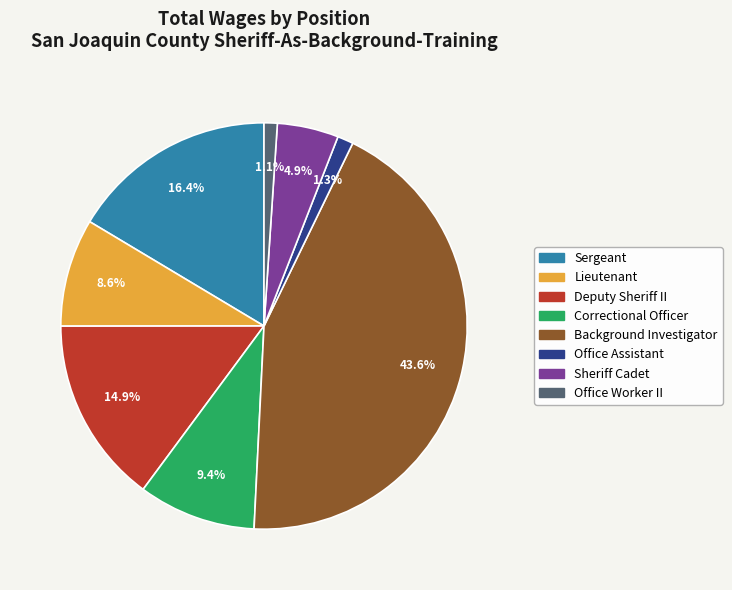

What percentage is NOT represented by Sheriff Cadet?

95.1%